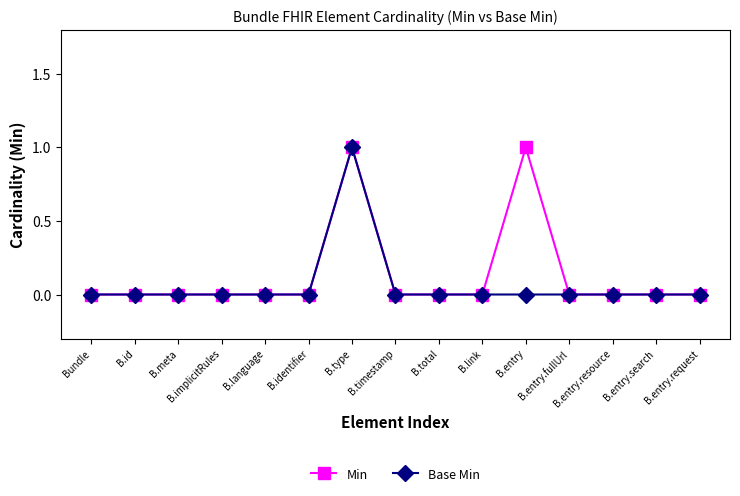

True or false: Min has more than 0 interior local peaks.

True